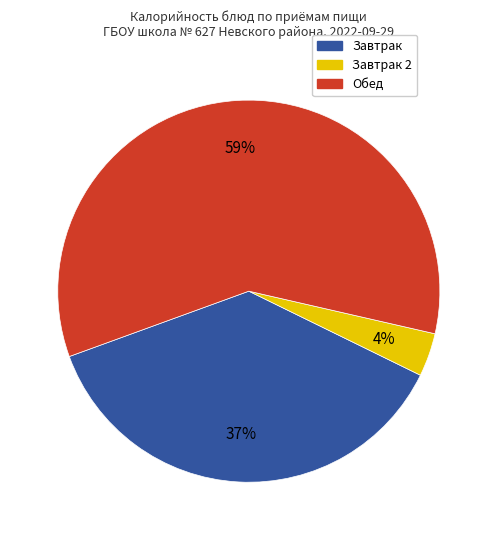

How many slices are in this pie chart?

3